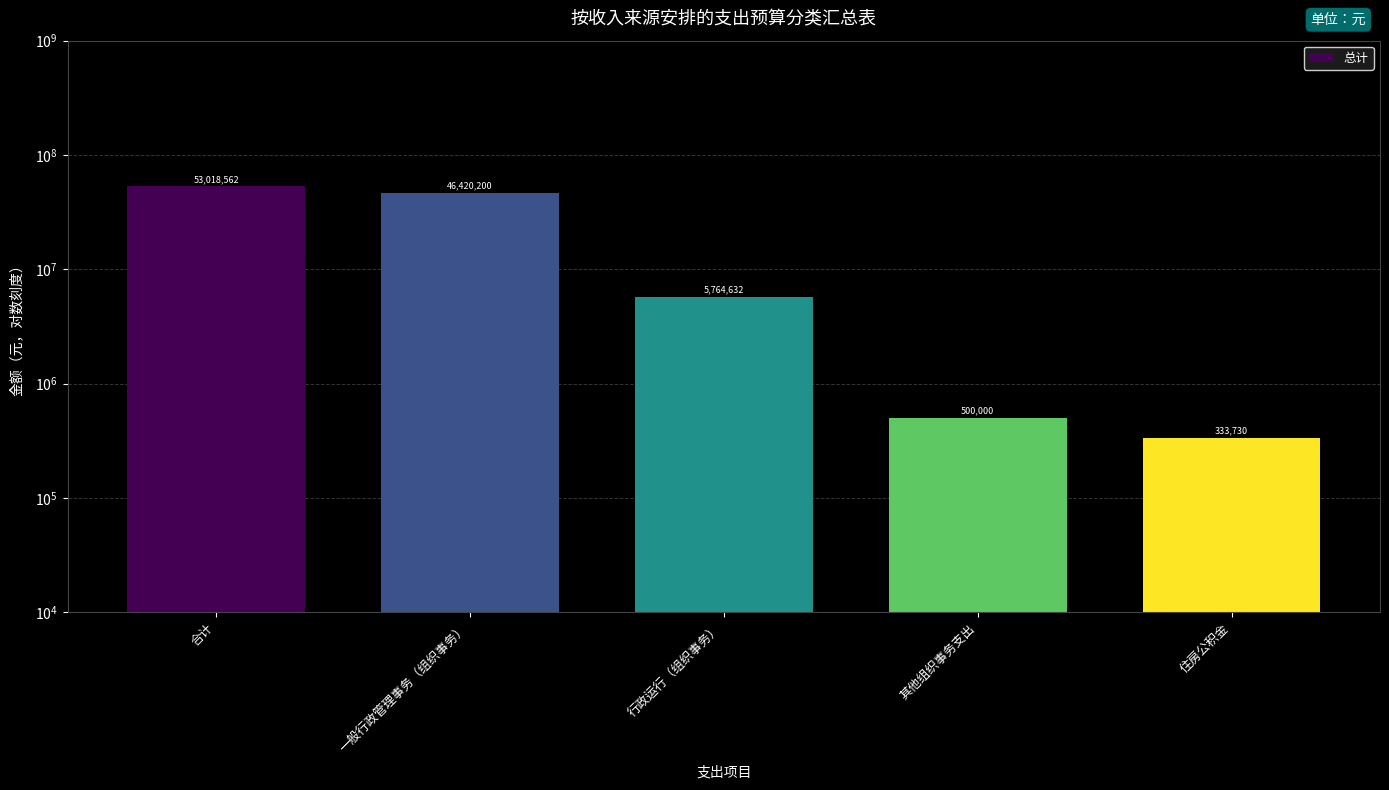

Between 住房公积金 and 一般行政管理事务（组织事务）, which is larger?

一般行政管理事务（组织事务）